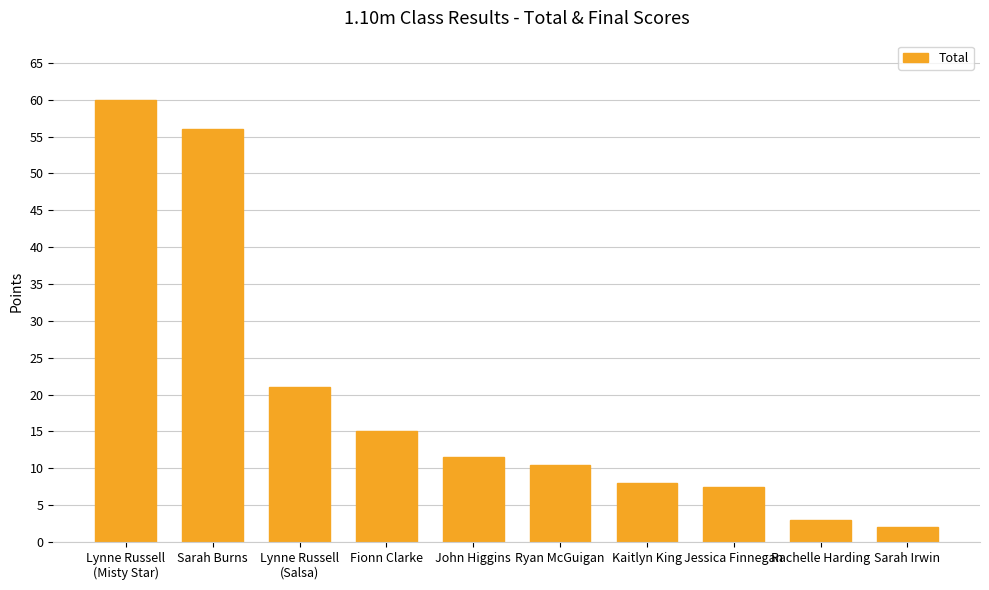

What is the change in value from Lynne Russell
(Misty Star) to Sarah Burns?

-4.0